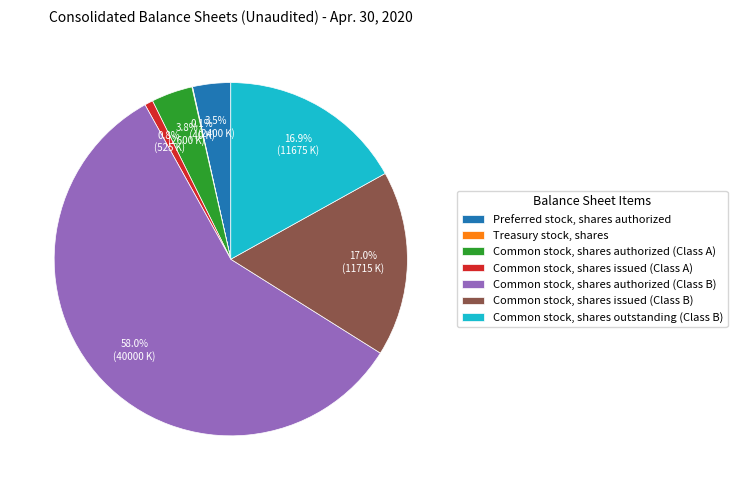

Is Common stock, shares outstanding (Class B) the majority of the pie?

No